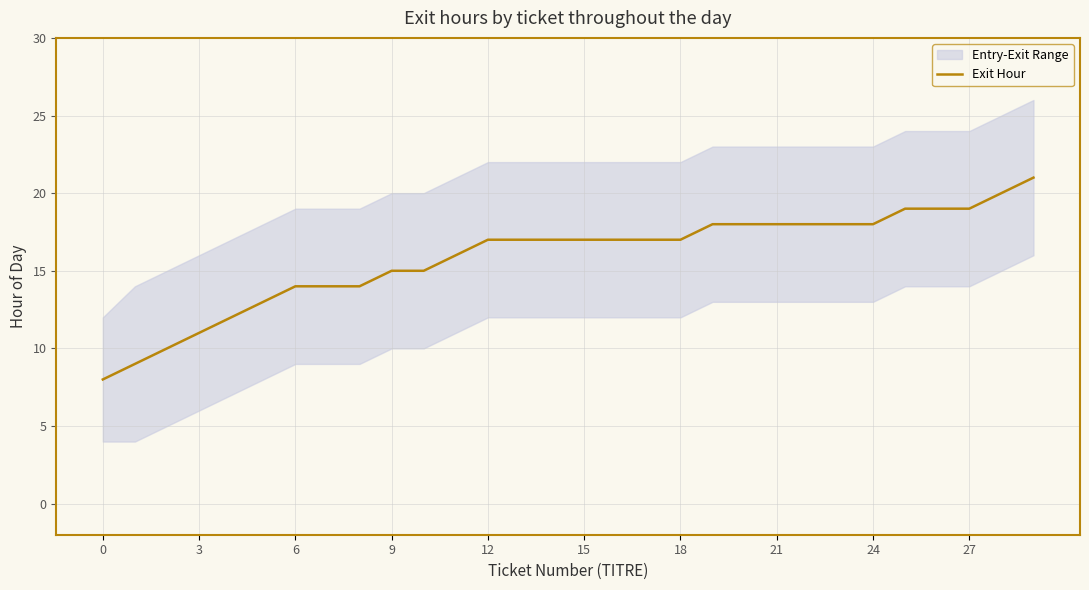

Reading right to left, what are all the values shown in this chart?

21	20	19	19	19	18	18	18	18	18	18	17	17	17	17	17	17	17	16	15	15	14	14	14	13	12	11	10	9	8